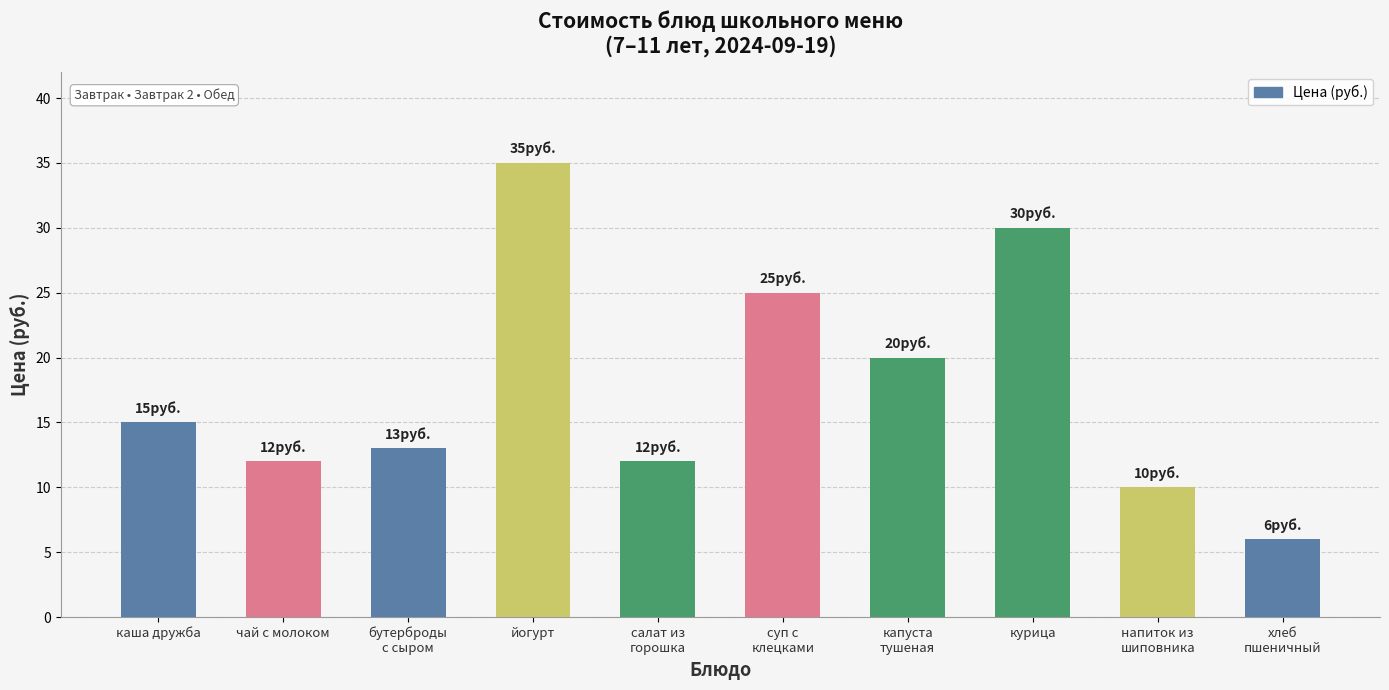

What is the sum of the values at бутерброды
с сыром and йогурт?

48